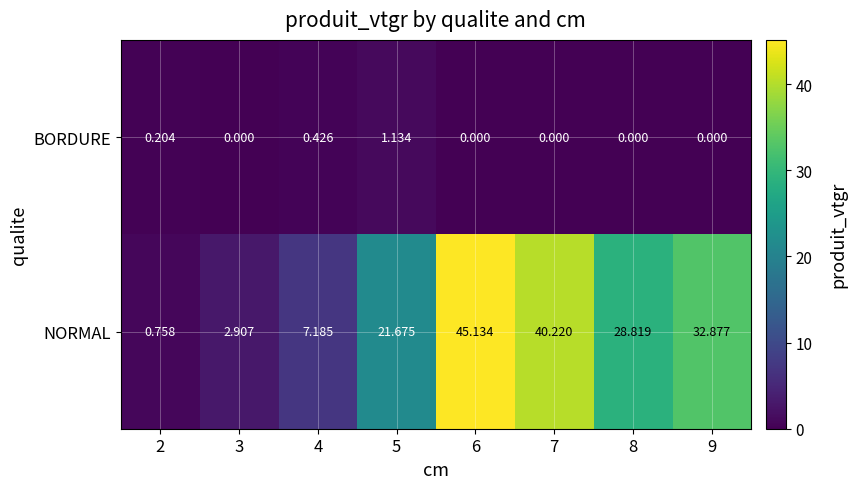

How many categories are shown in the chart?

8